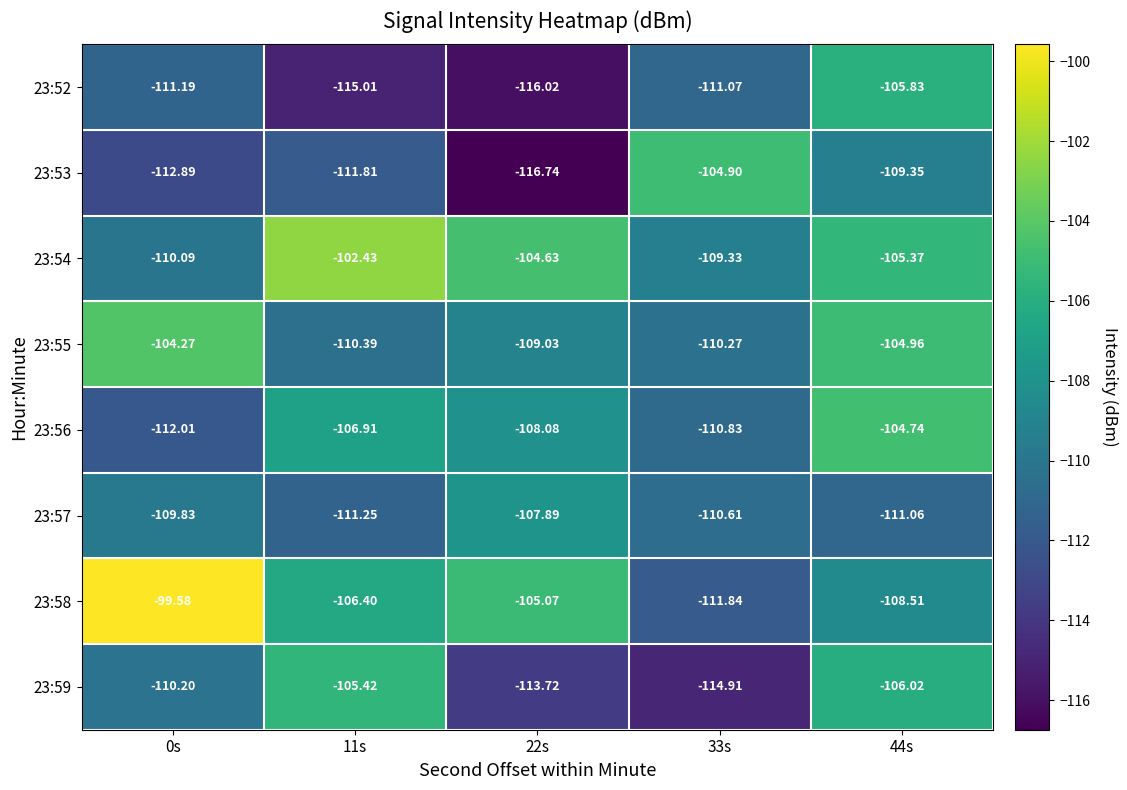

Rank the series by their maximum value, from highest to lowest.

23:58, 23:54, 23:55, 23:56, 23:53, 23:59, 23:52, 23:57